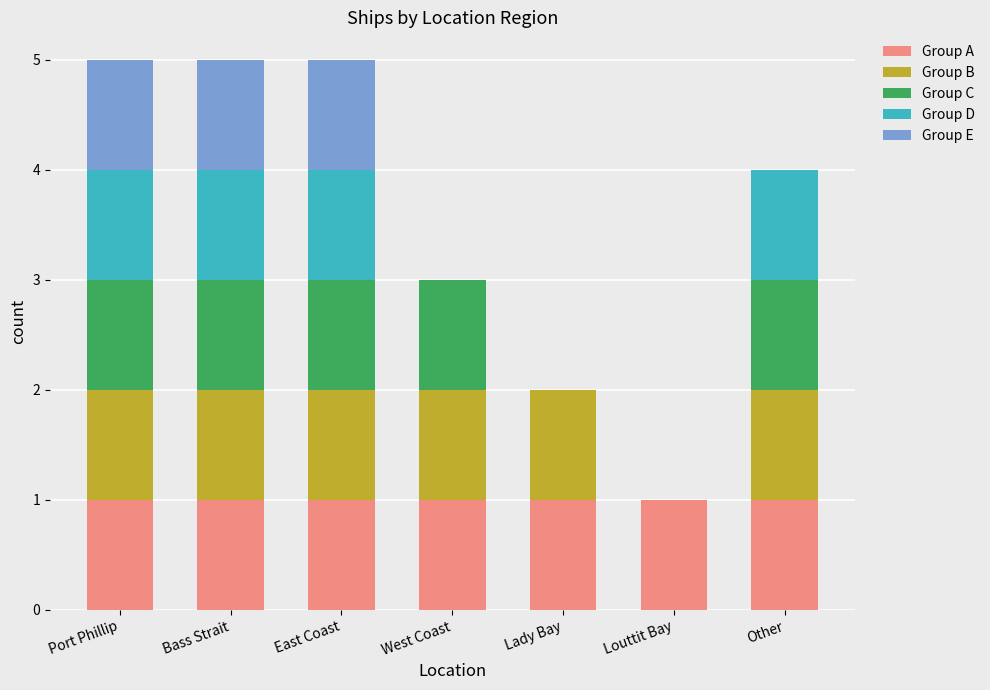

What are all the series names shown in the legend?

Group A, Group B, Group C, Group D, Group E